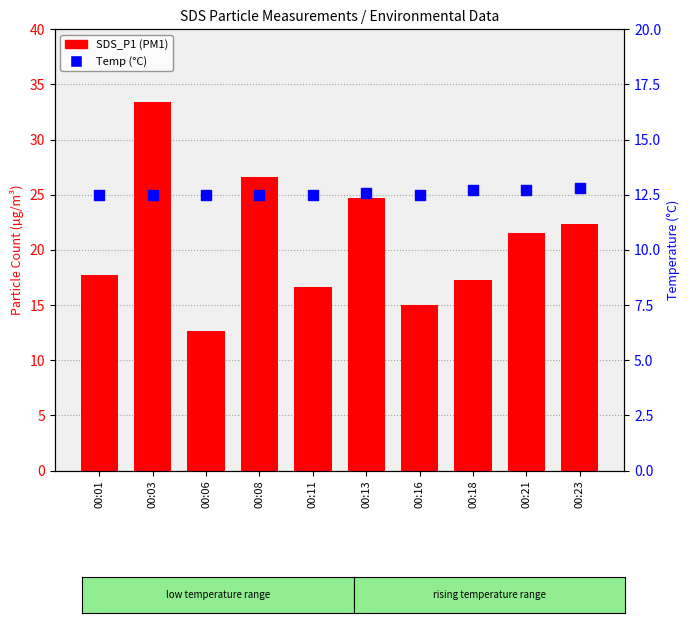

What are all the series names shown in the legend?

SDS_P1, Temp (°C)